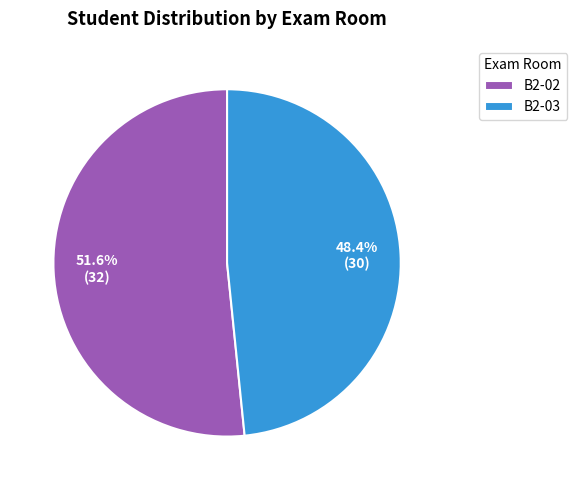

How many slices are in this pie chart?

2